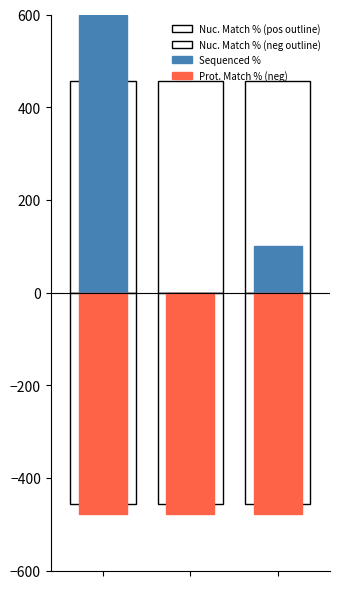

Reading left to right, what are all the values shown in this chart?

Nuc. Match % (pos outline): 0=456.6	1=456.6	2=456.6
Nuc. Match % (neg outline): 0=-456.6	1=-456.6	2=-456.6
Sequenced %: 0=600.0	1=0.0	2=100.8
Prot. Match % (neg): 0=-478.2	1=-478.2	2=-478.2